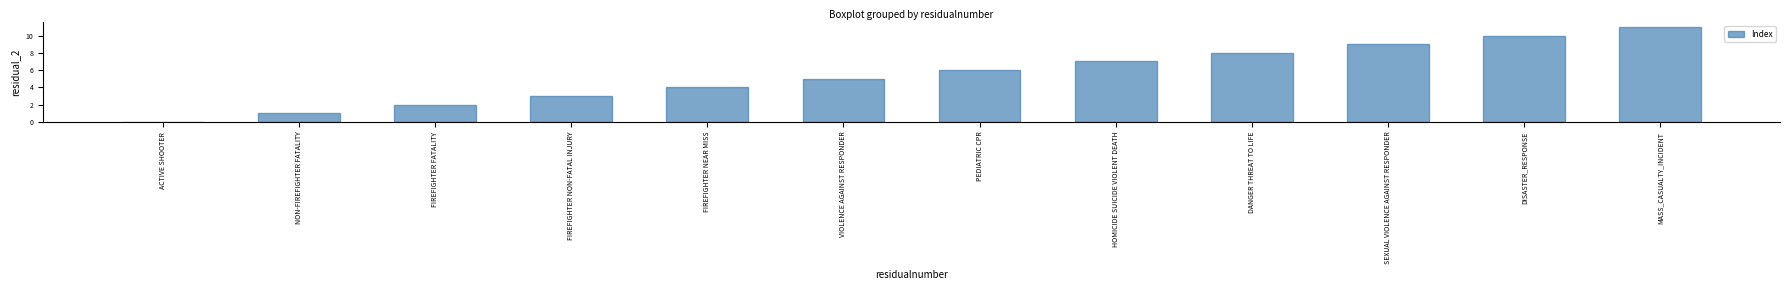

What is the sum of the values at FIREFIGHTER FATALITY and MASS_CASUALTY_INCIDENT?

13